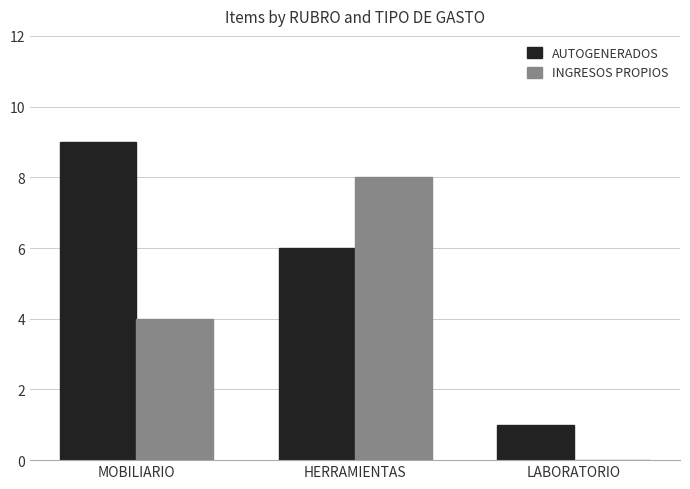

Between MOBILIARIO and HERRAMIENTAS, which series saw the biggest shift?

INGRESOS PROPIOS